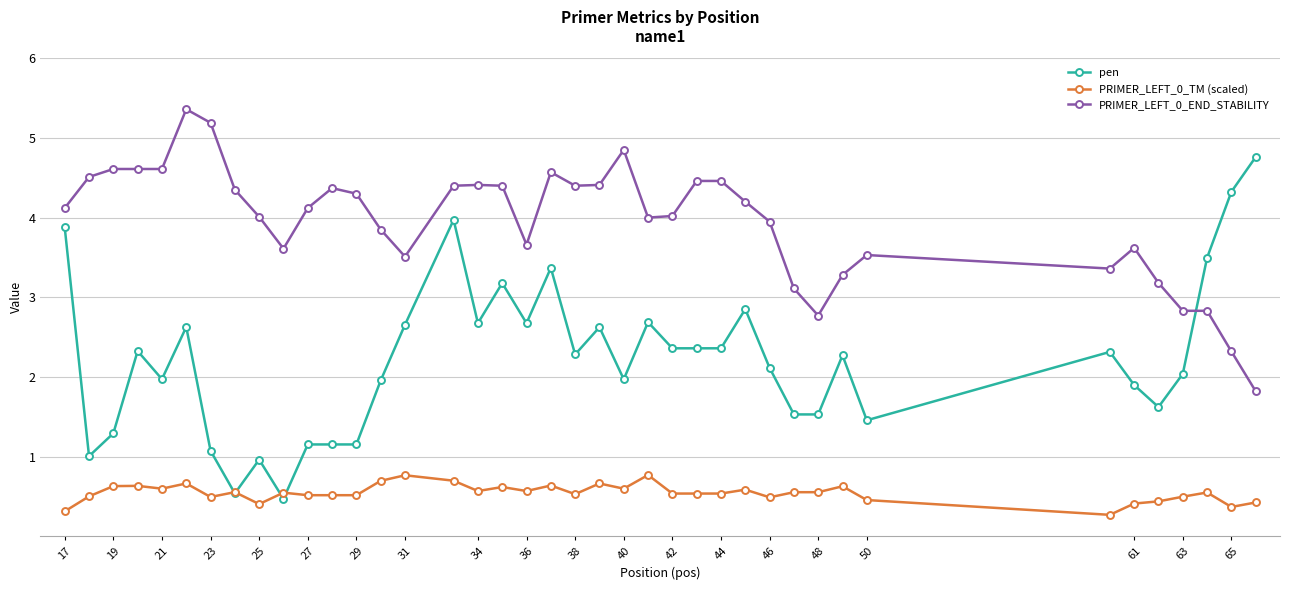

Which series has the widest spread of values?

pen